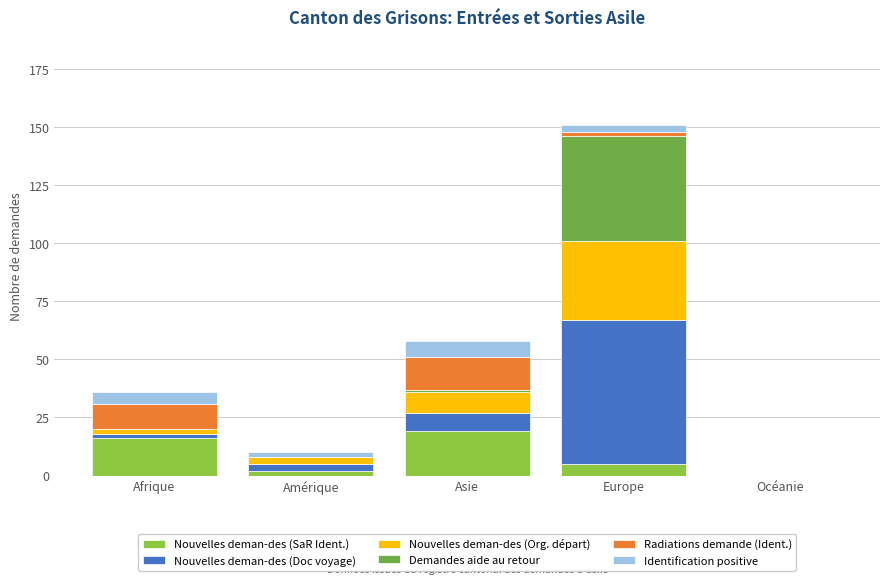

List the labels in order of Nouvelles deman-des (Doc voyage) value, largest first.

Europe, Asie, Amérique, Afrique, Océanie